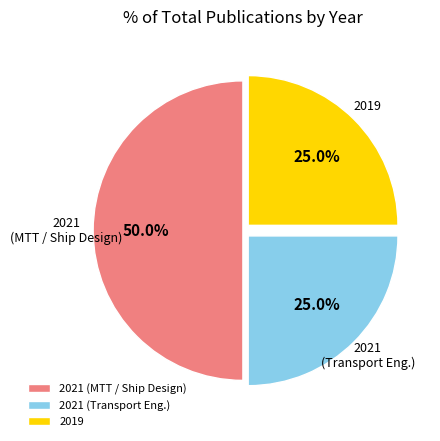

Does 2019 represent more than half of the total?

No